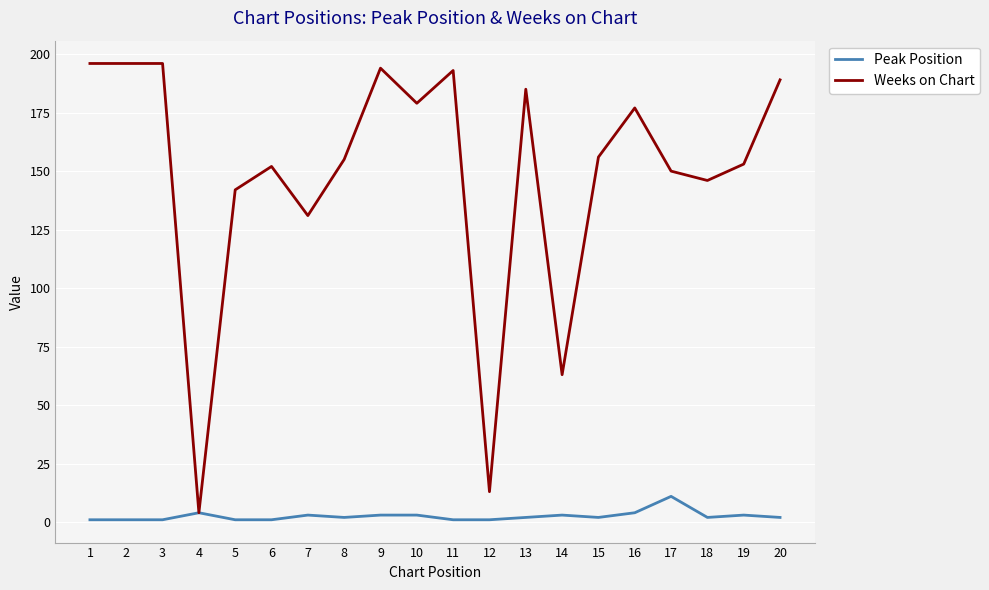

Is it true that Peak Position equals 1 at 6?

True